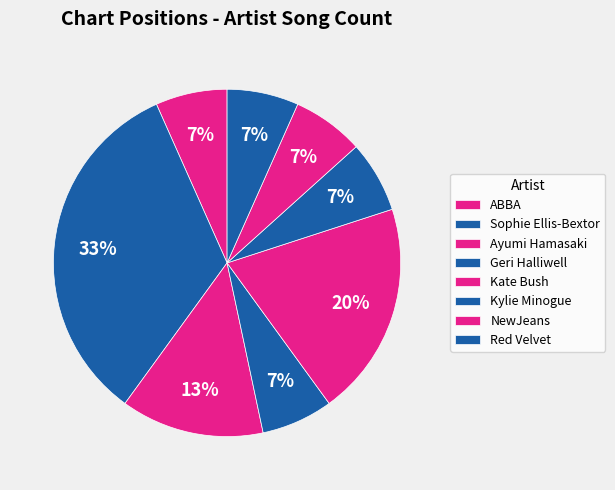

How many slices are in this pie chart?

8